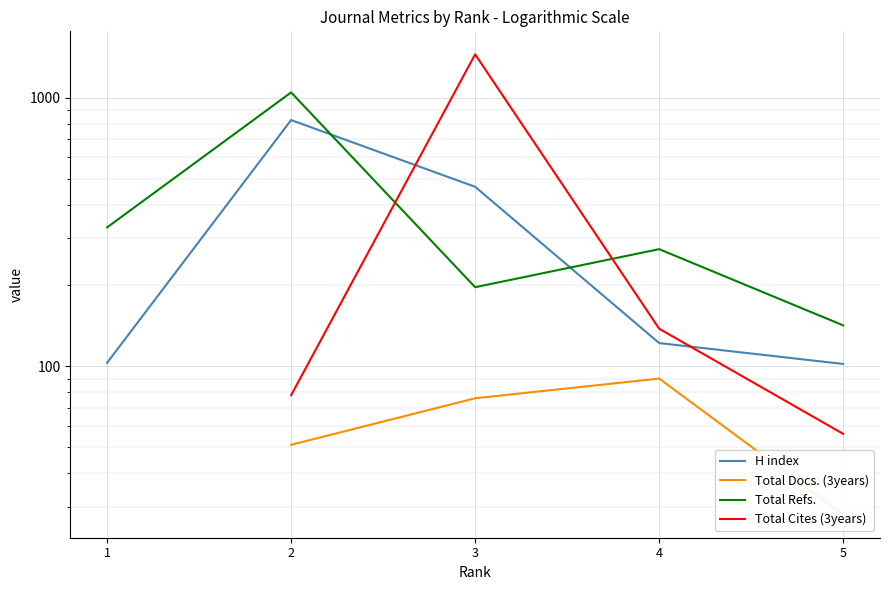

True or false: Total Docs. (3years) has more than 1 points higher than both neighbors.

False